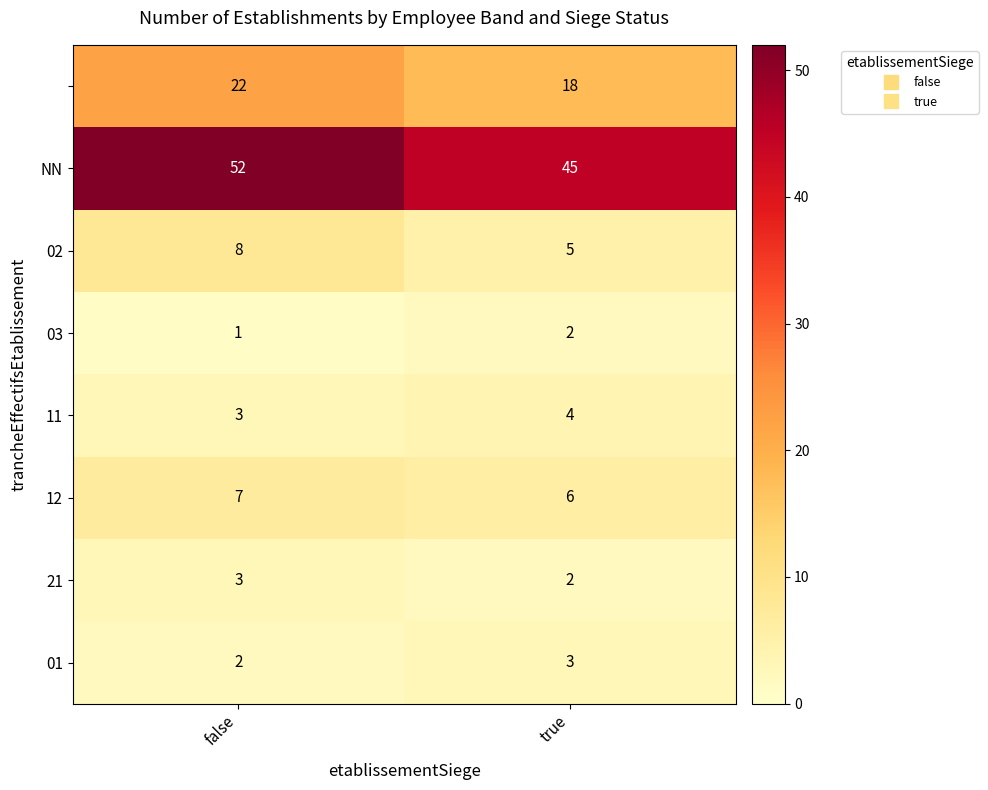

Which label corresponds to the smallest value in the chart?

false